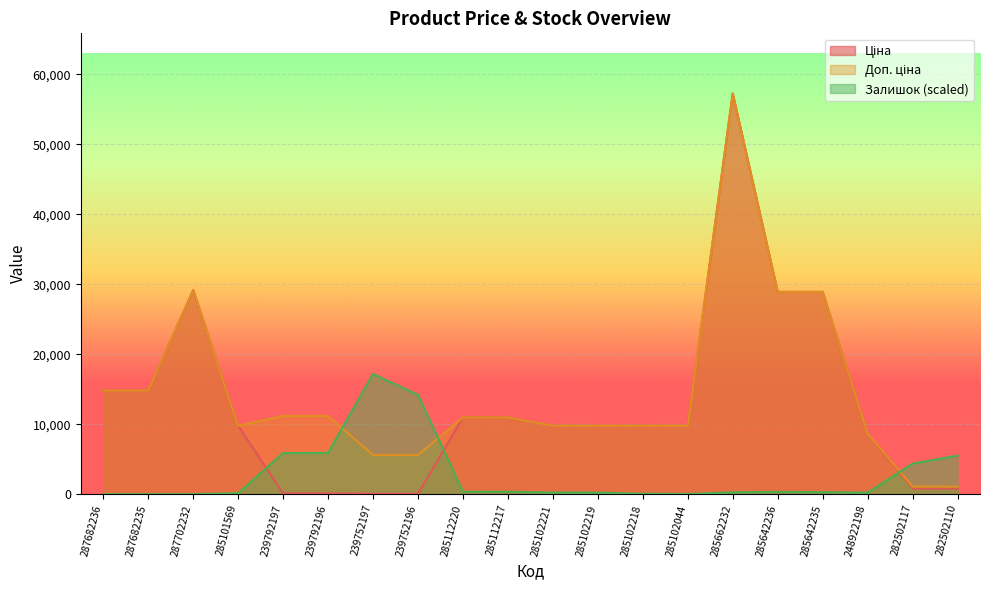

At which label is Ціна closest to 28656?

285642236